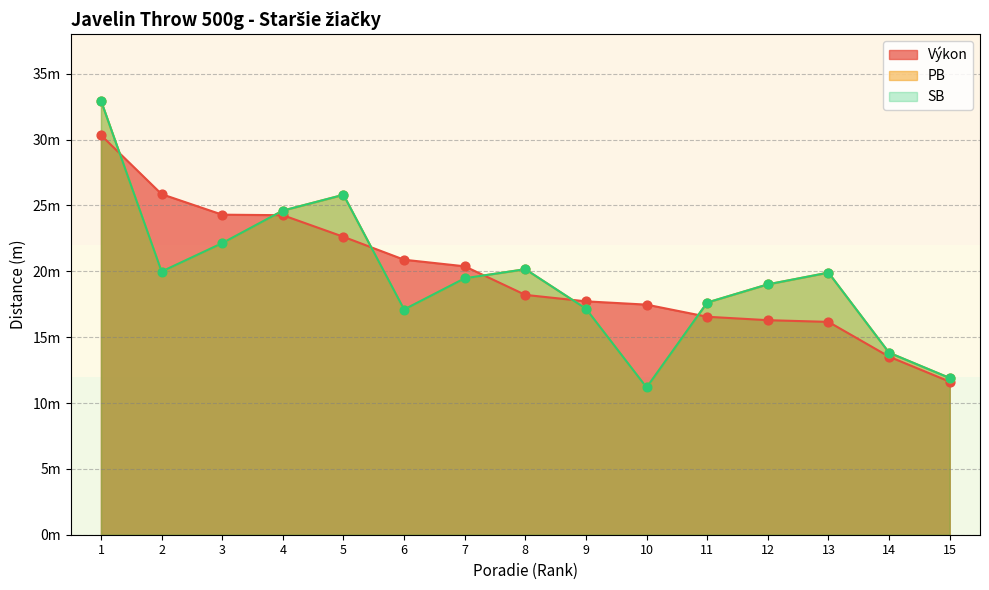

What is the total value across all series at 9?

52.0